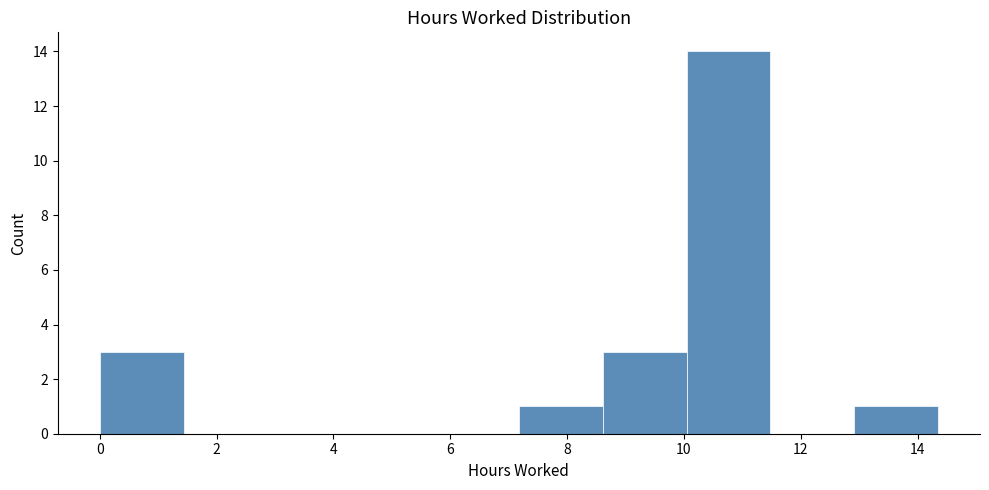

Which range on the x-axis has the tallest bar?

10.0 to 11.4